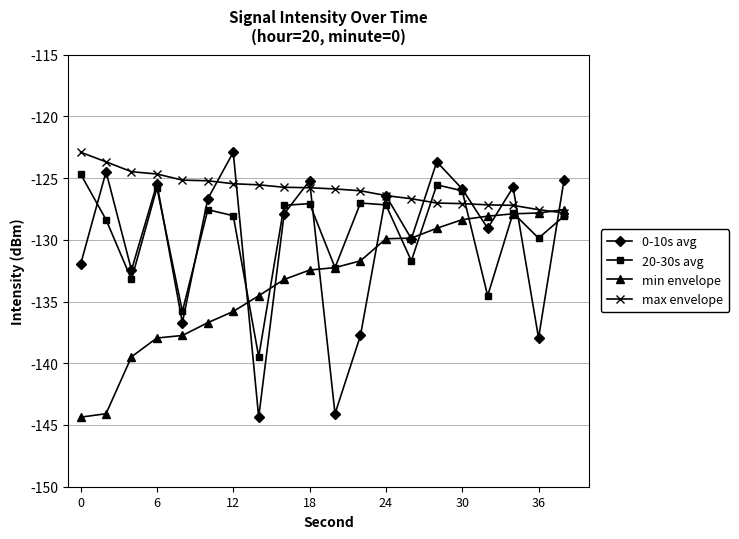

What is the lowest value of the 0-10s avg series?

-144.4